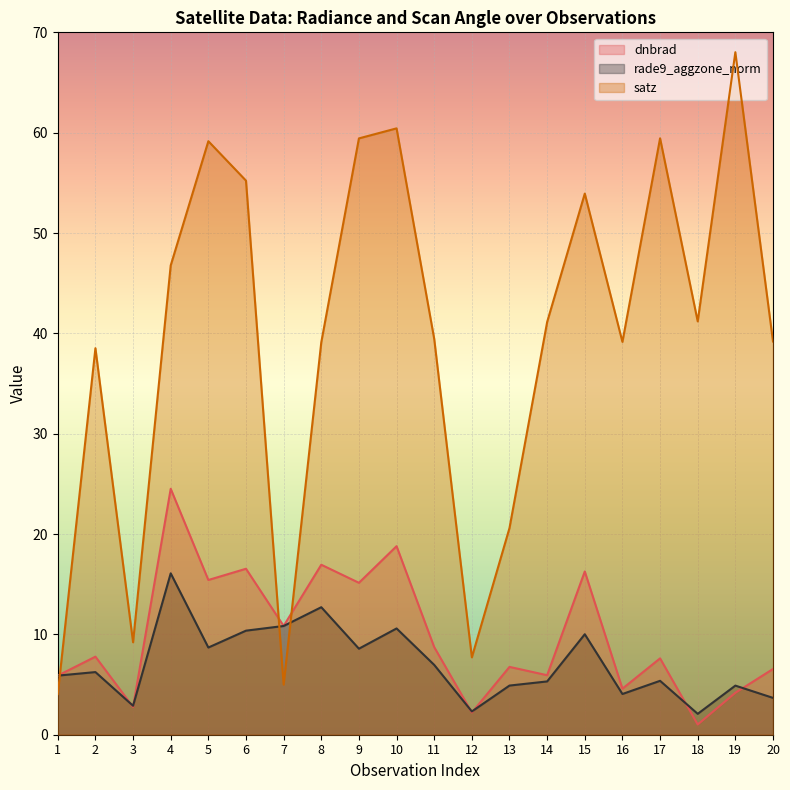

Does the chart display data point markers on the line(s)?

No